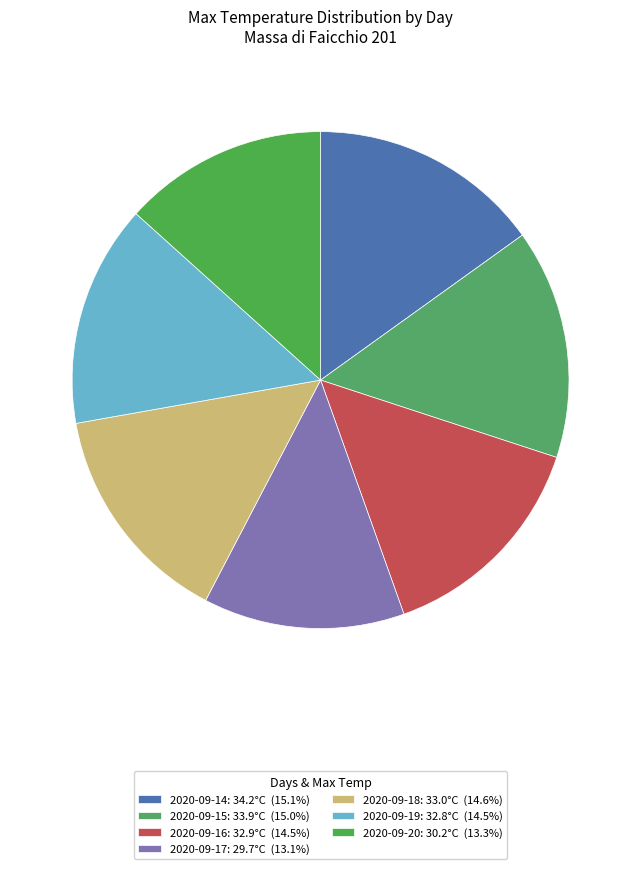

What percentage is NOT represented by 2020-09-19?

85.5%